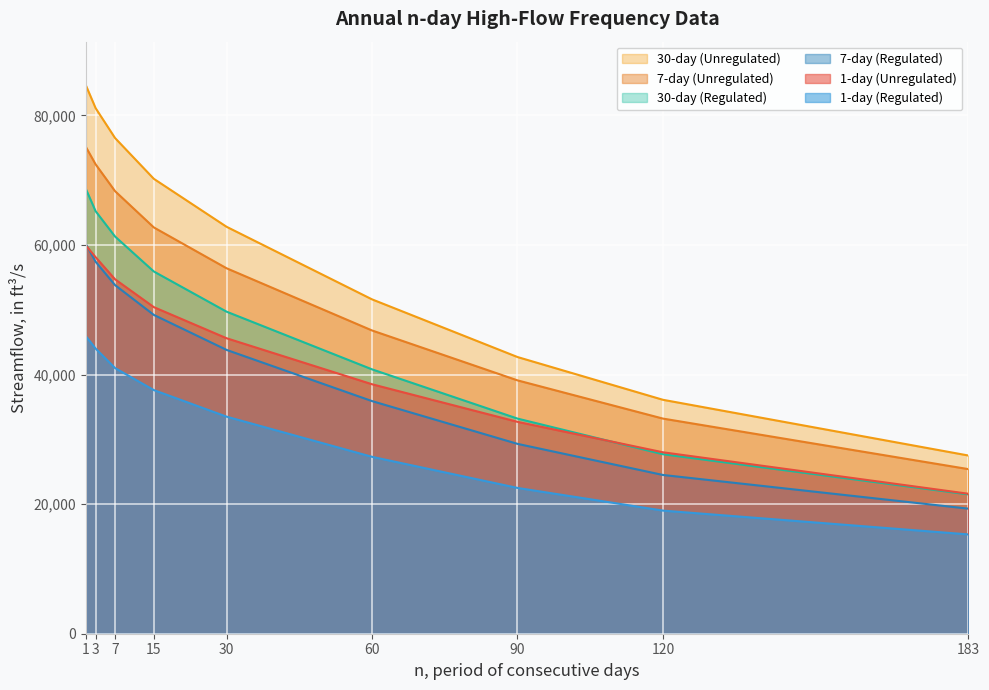

How many lines are shown in the chart?

6